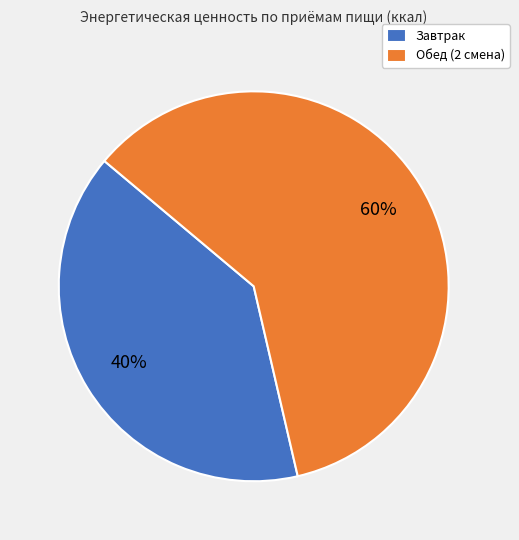

Which category accounts for the majority?

Обед (2 смена)